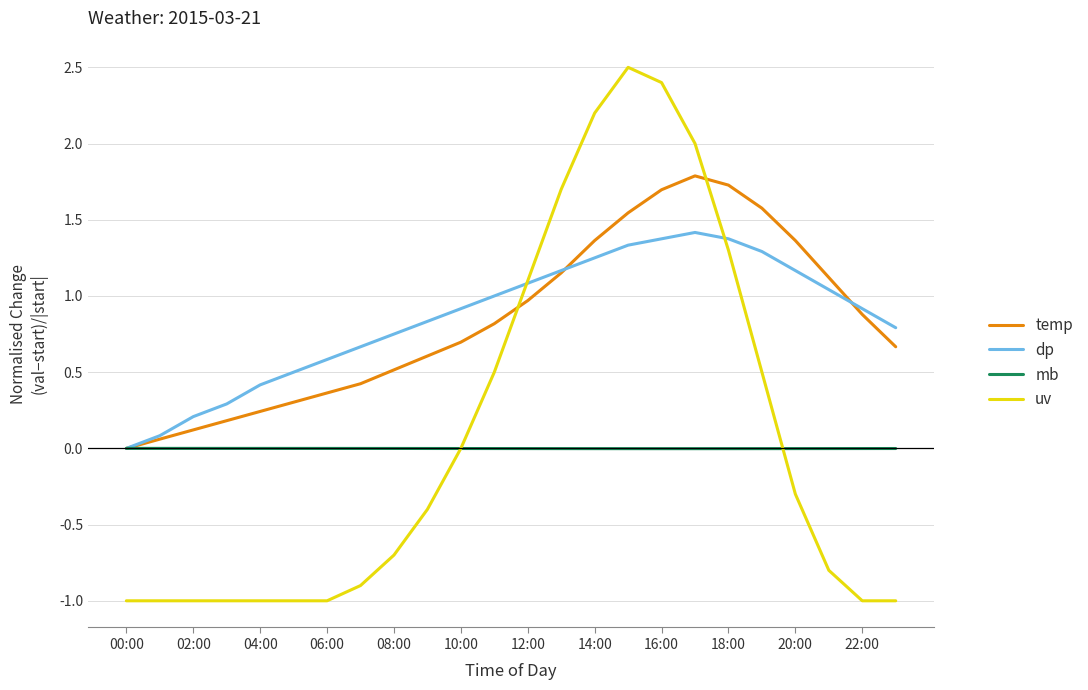

What is the smallest value displayed?

-1.0